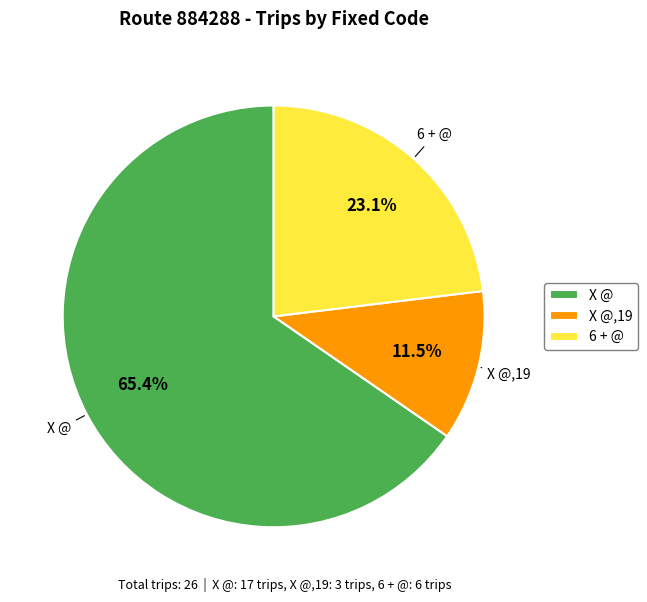

Combined, what portion of the pie is X @,19 and 6 + @?

34.6%